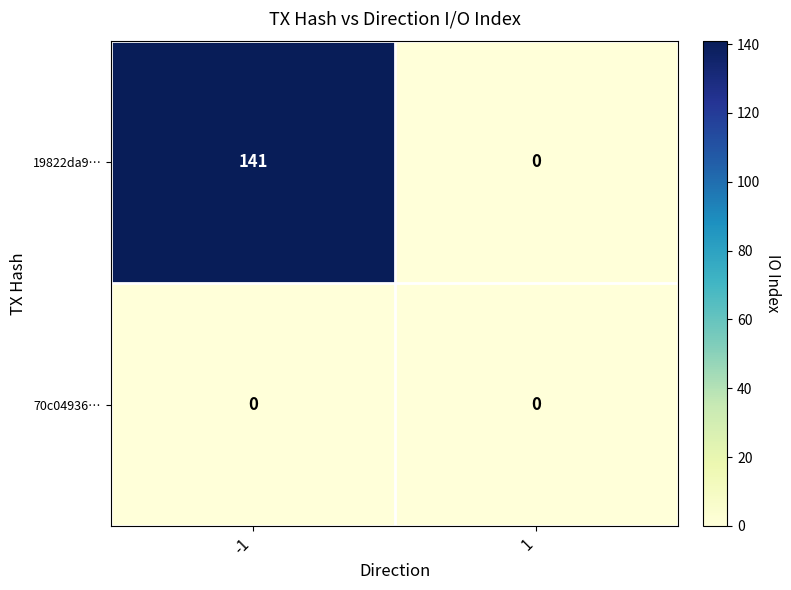

Reading left to right, transcribe all the data shown in this chart.

19822da9…: 141	0
70c04936…: 0	0